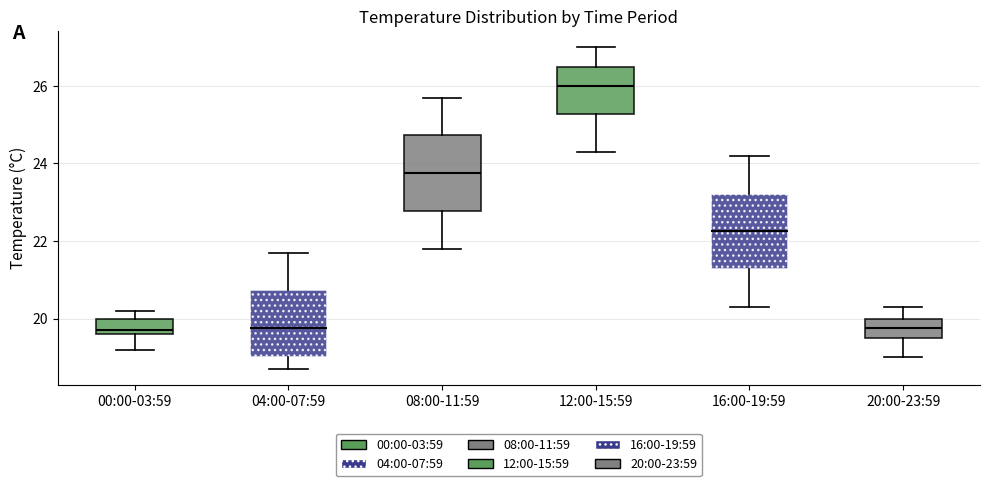

Where does the upper whisker of the box for 16:00-19:59 end on the y-axis? The values are not printed on the chart, so give them approximately, as read against the axis.

24.2